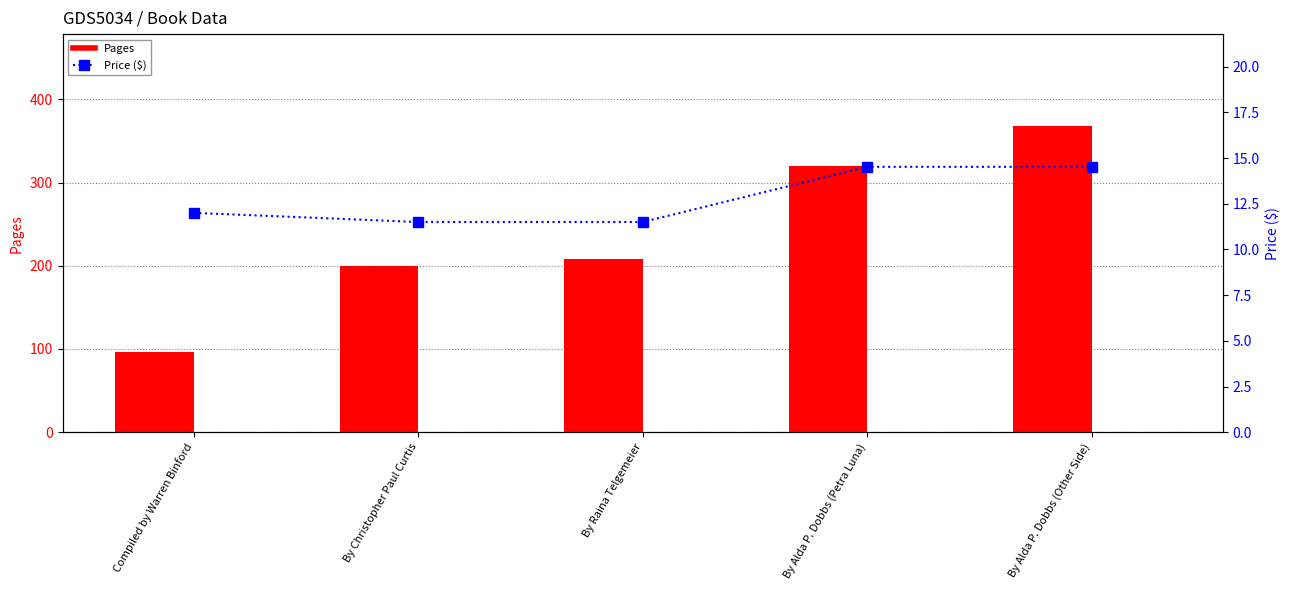

How many data points in Price are above 12?

2